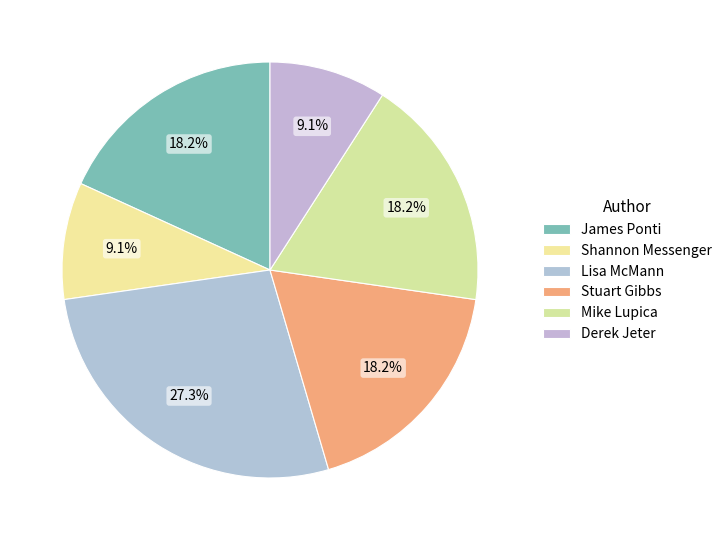

To the nearest percent, what percentage of the pie is Mike Lupica?

18%